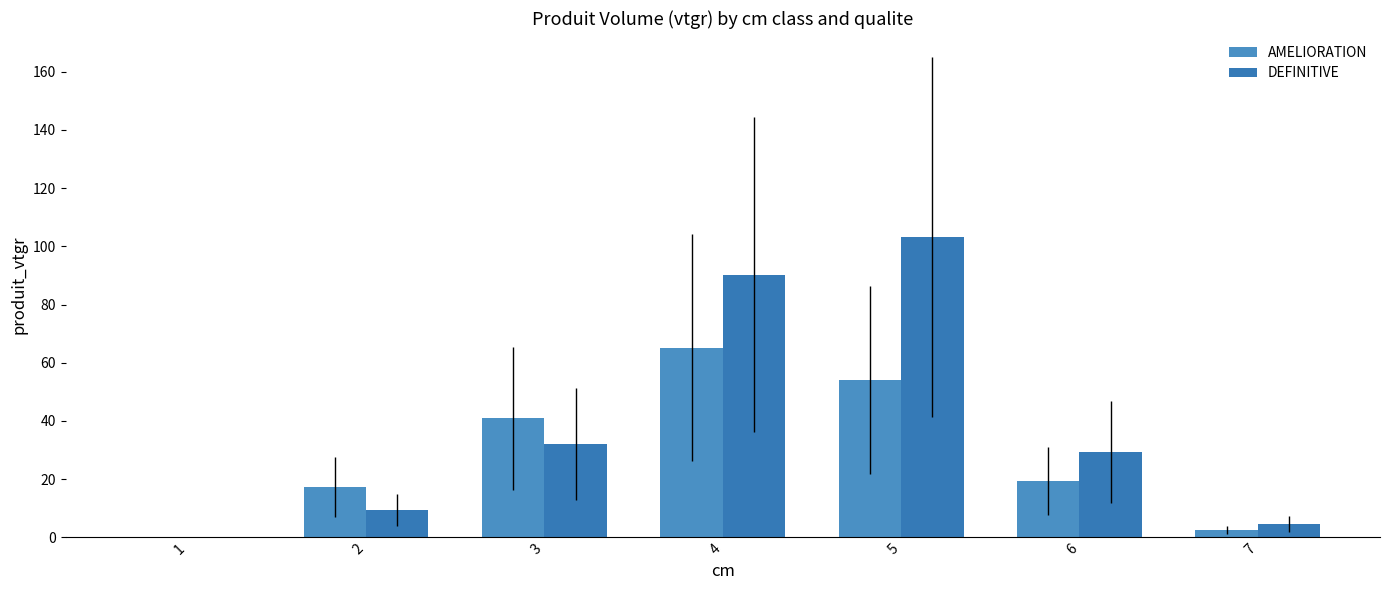

Reading right to left, transcribe all the data shown in this chart.

AMELIORATION: 2.5	19.4	54.0	65.2	40.8	17.2	0.1
DEFINITIVE: 4.6	29.3	103.2	90.3	32.0	9.4	0.1